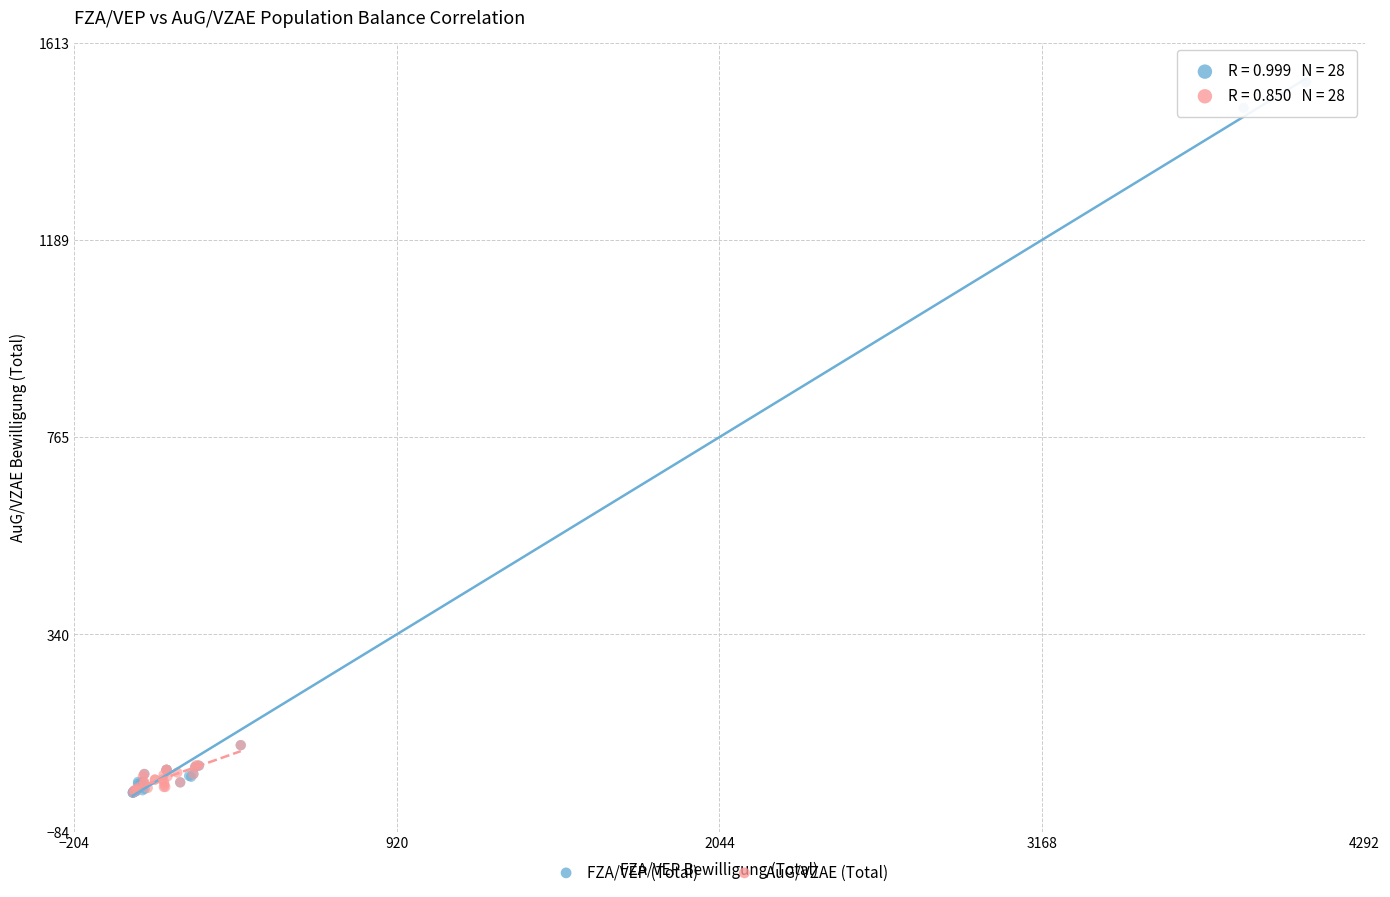

What are all the series names shown in the legend?

FZA/VEP (Total), AuG/VZAE (Total)